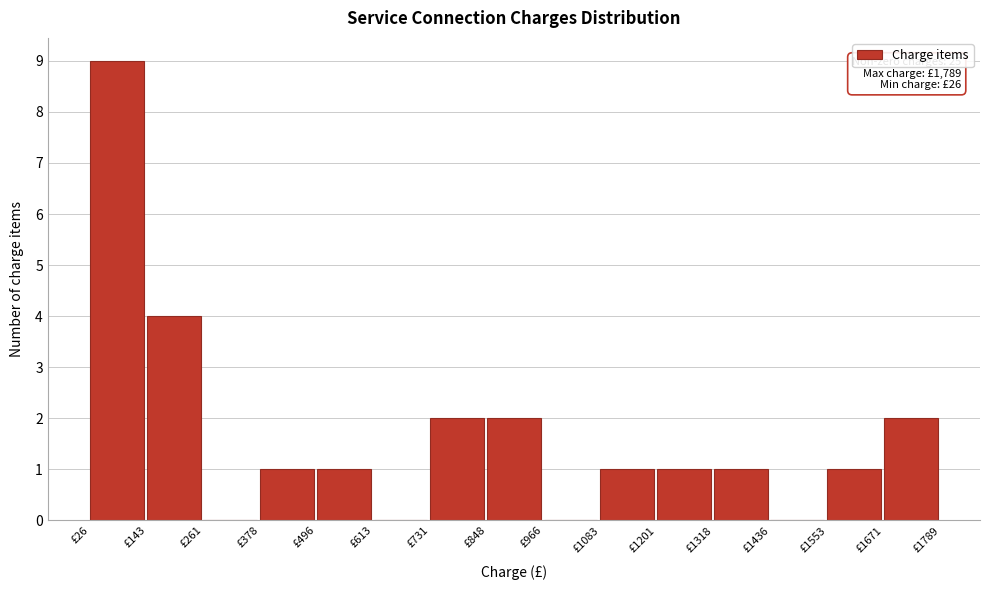

Over which range of the x-axis is the bar tallest?

20 to 140